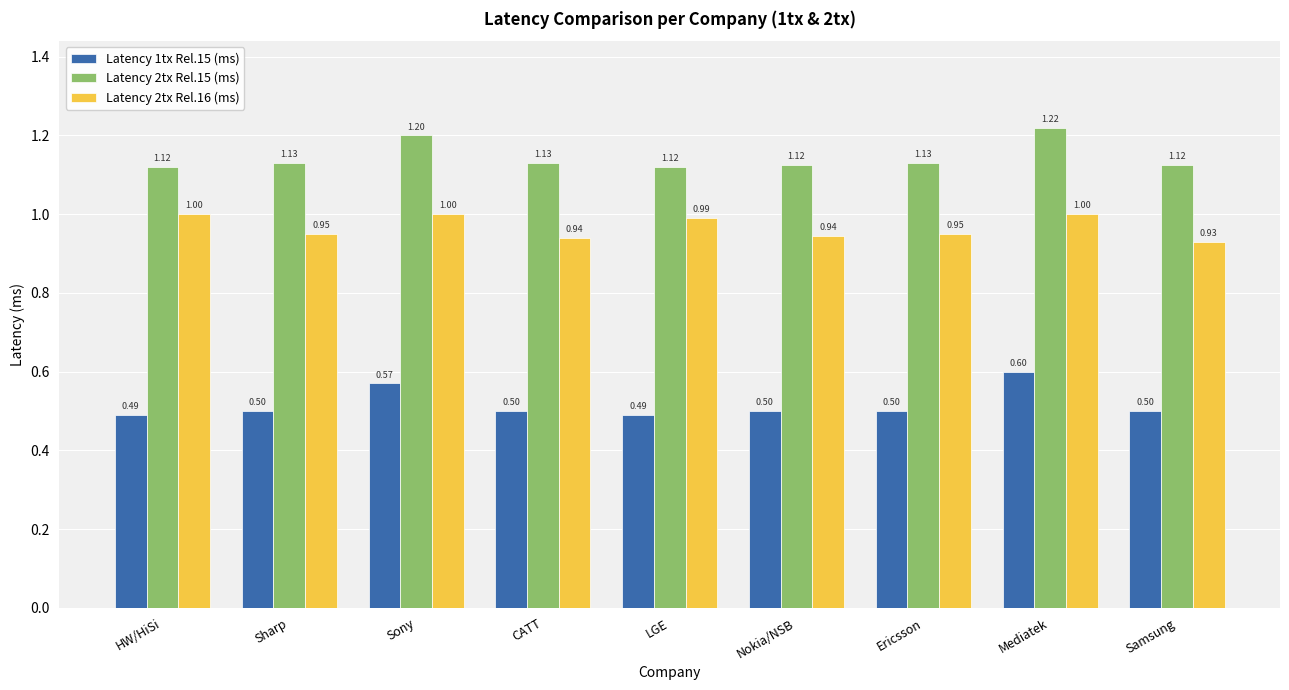

What is the difference between the Latency 1tx Rel.15 (ms) values at Sharp and Sony?

0.1